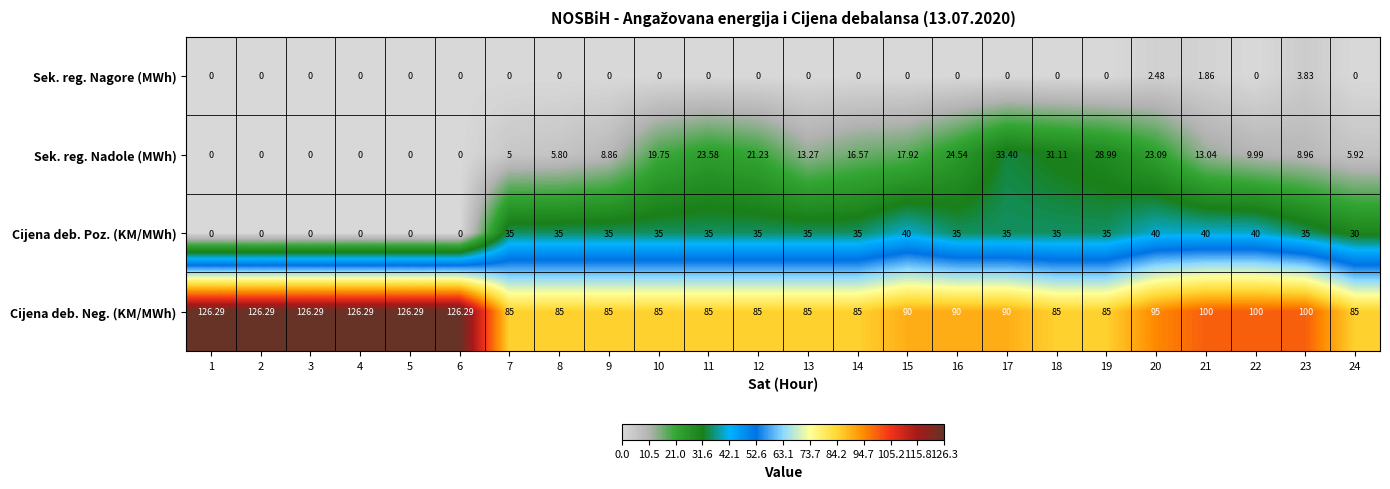

Rank the series at 7 from highest to lowest value.

Cijena deb. Neg. (KM/MWh), Cijena deb. Poz. (KM/MWh), Sek. reg. Nadole (MWh), Sek. reg. Nagore (MWh)